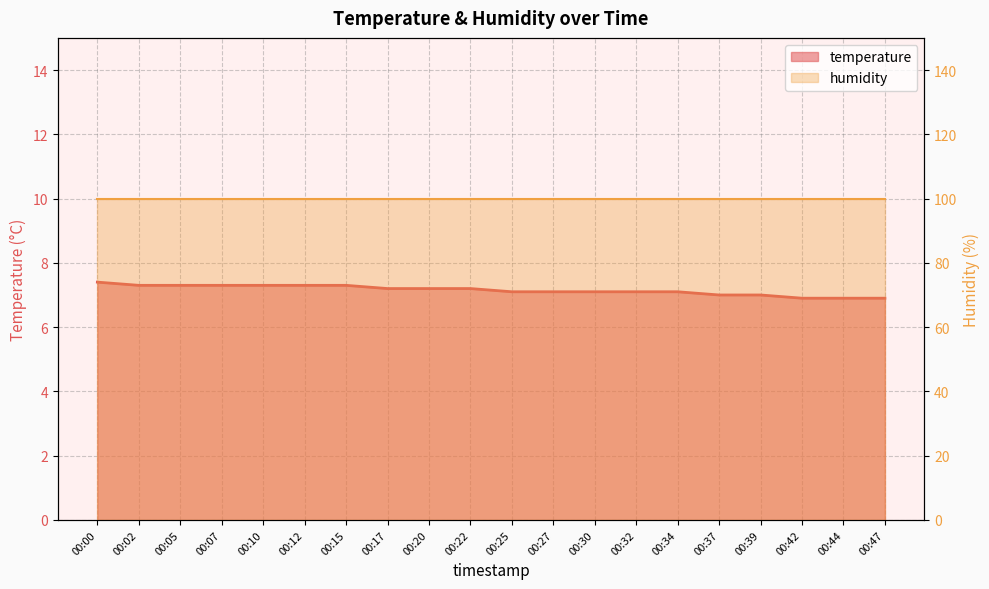

List the labels in order of value, largest first.

00:00, 00:02, 00:05, 00:07, 00:10, 00:12, 00:15, 00:17, 00:20, 00:22, 00:25, 00:27, 00:30, 00:32, 00:34, 00:37, 00:39, 00:42, 00:44, 00:47